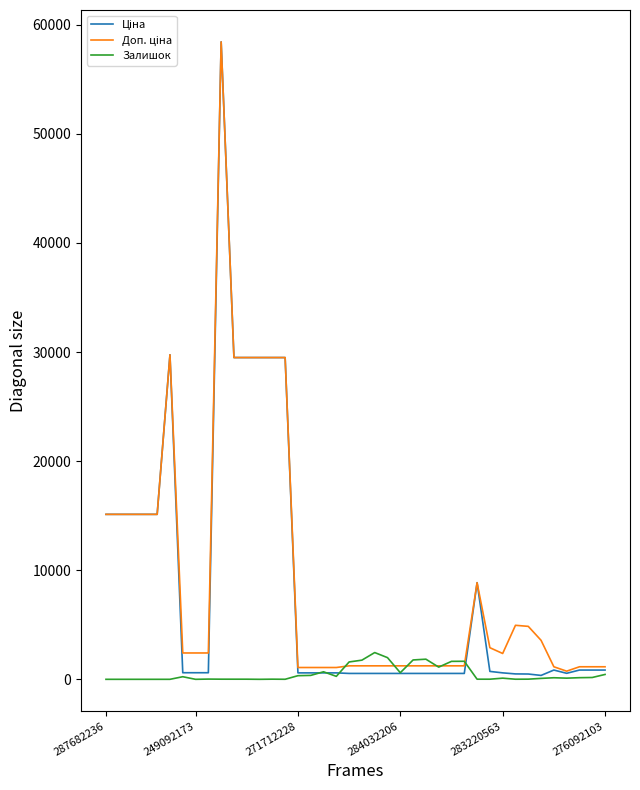

What is the greatest value displayed?

58426.5